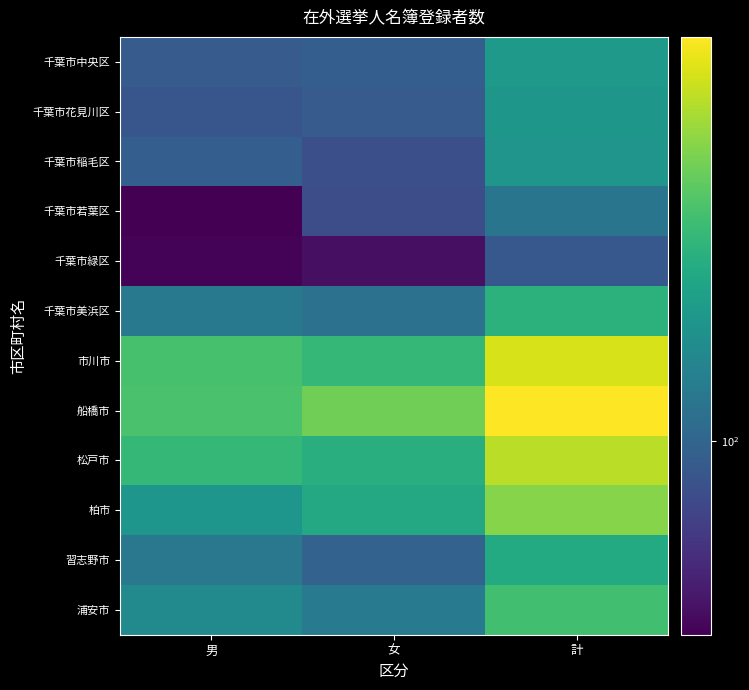

Which has a higher value, 男 or 女?

女